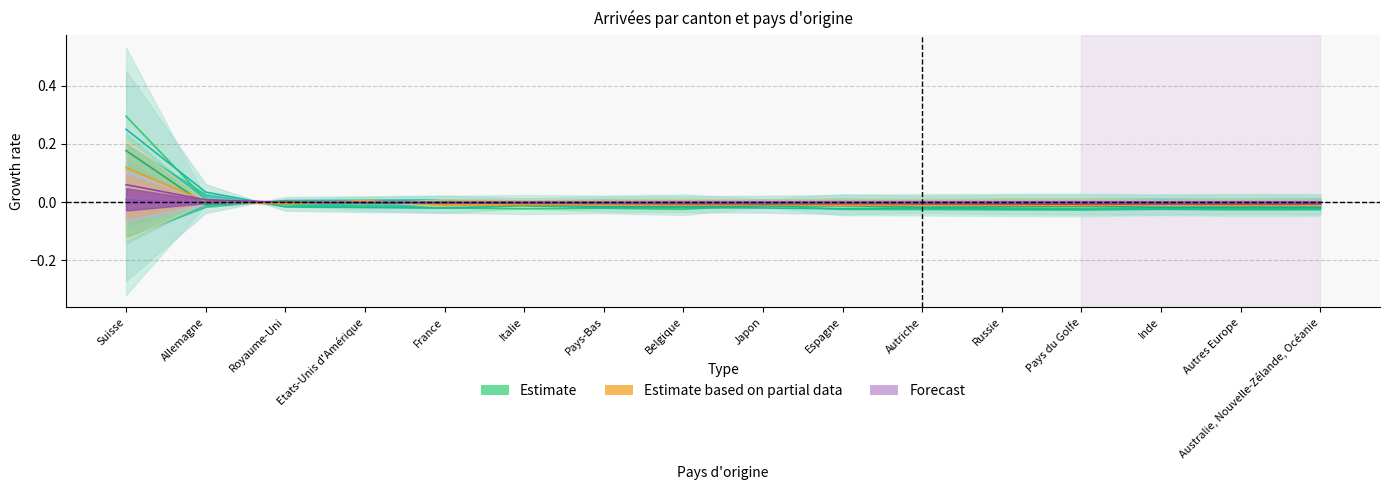

At which label does Lucerne_Arrivées first exceed 0?

Suisse